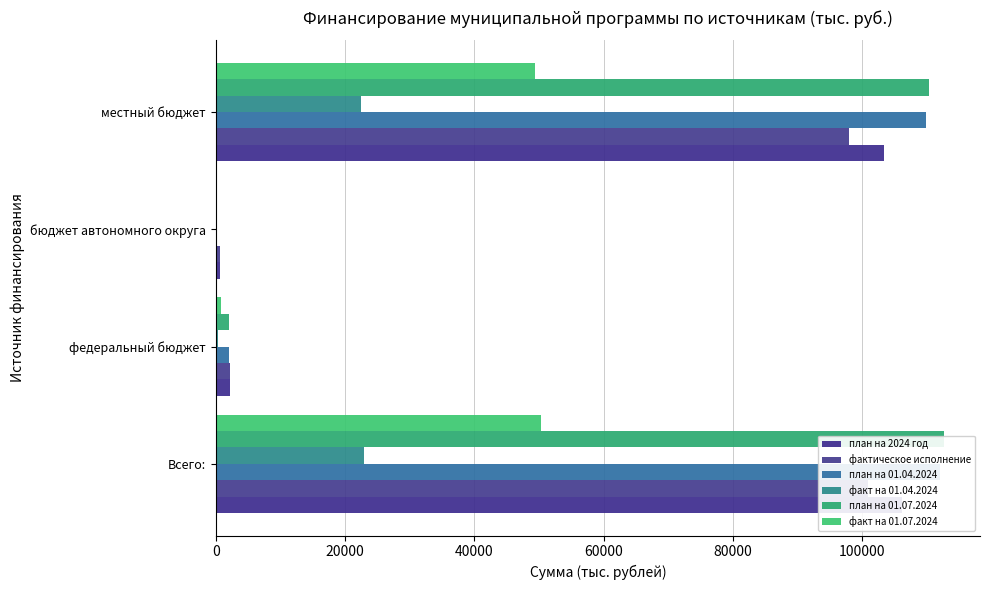

How many values in the факт на 01.04.2024 series are below 22517?

2